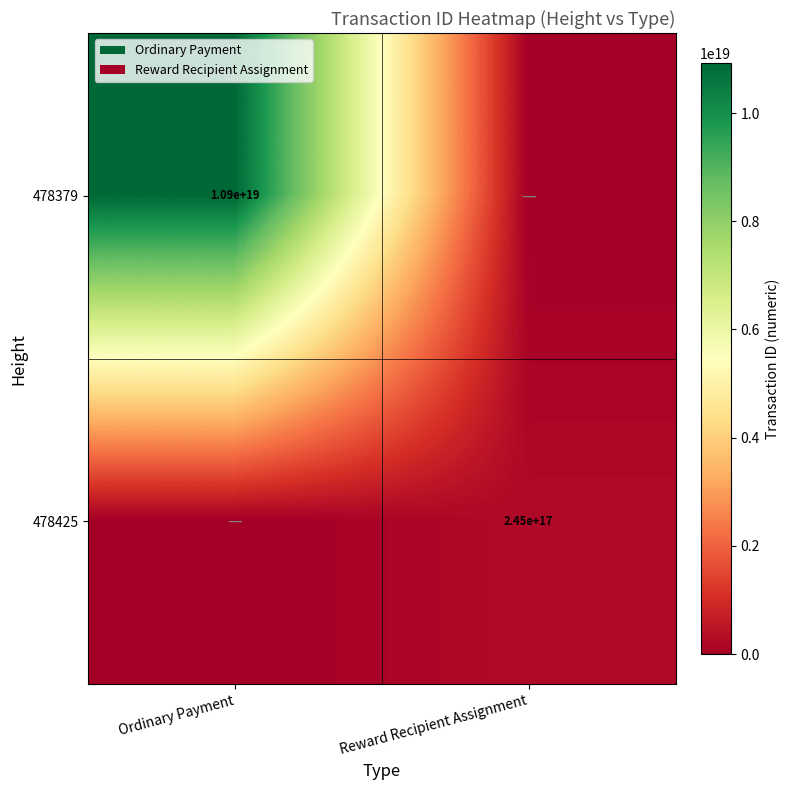

At how many categories does at least one series exceed 4944502950385209344?

1